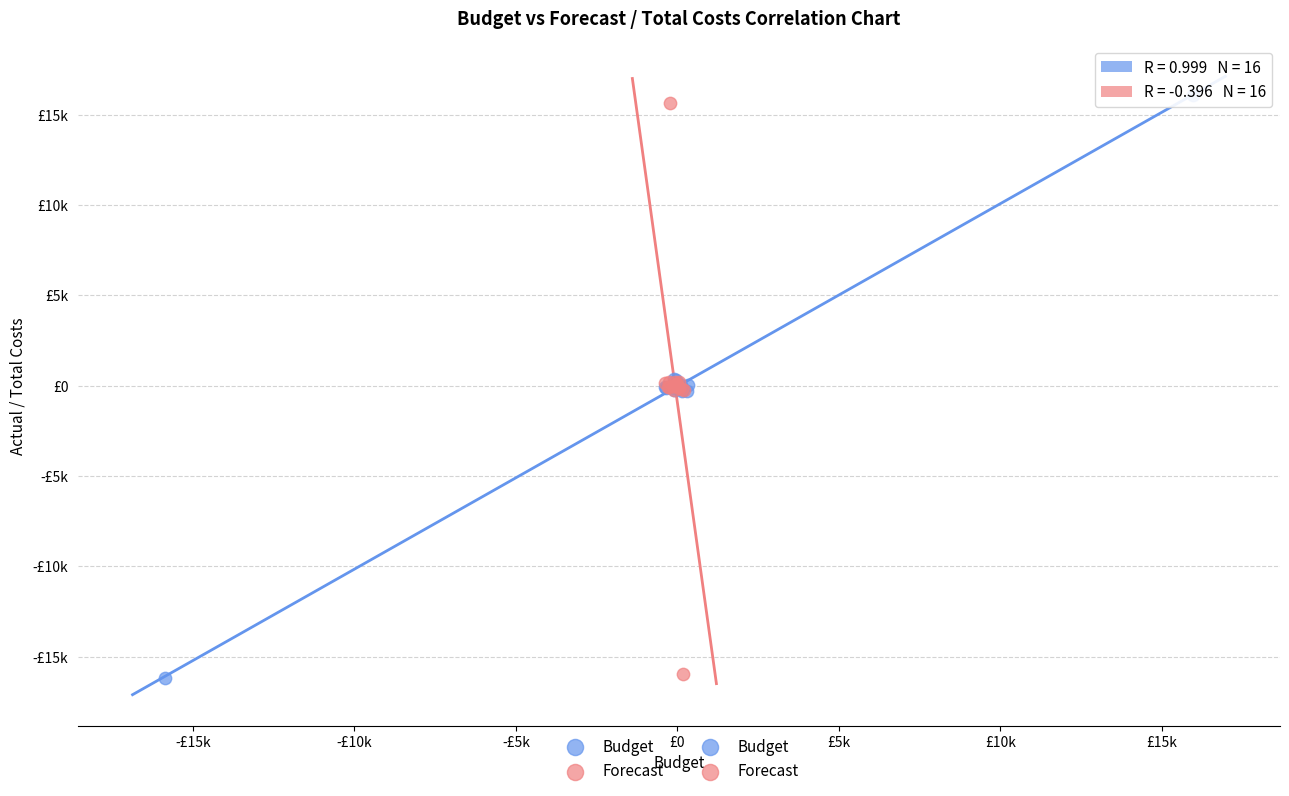

Which series contains the highest Y value?

Budget